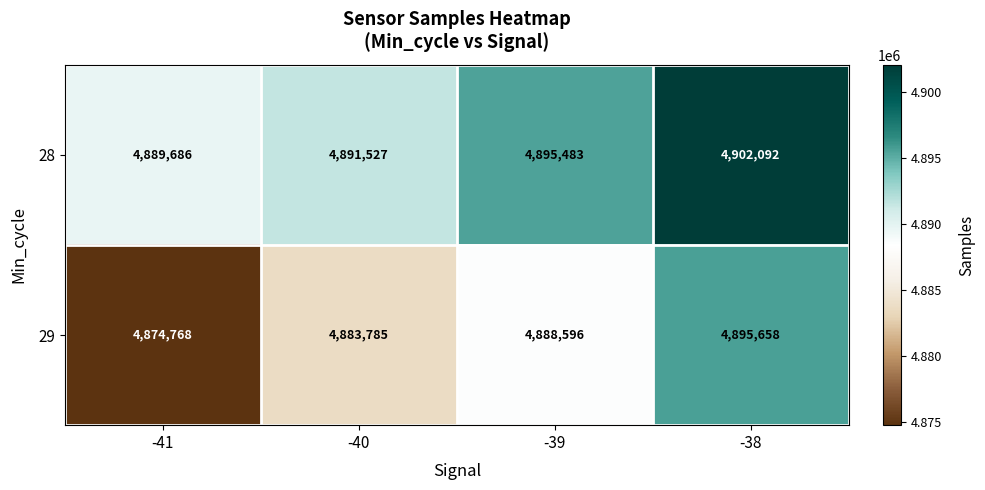

What is the sum of all 29 values?

19542807